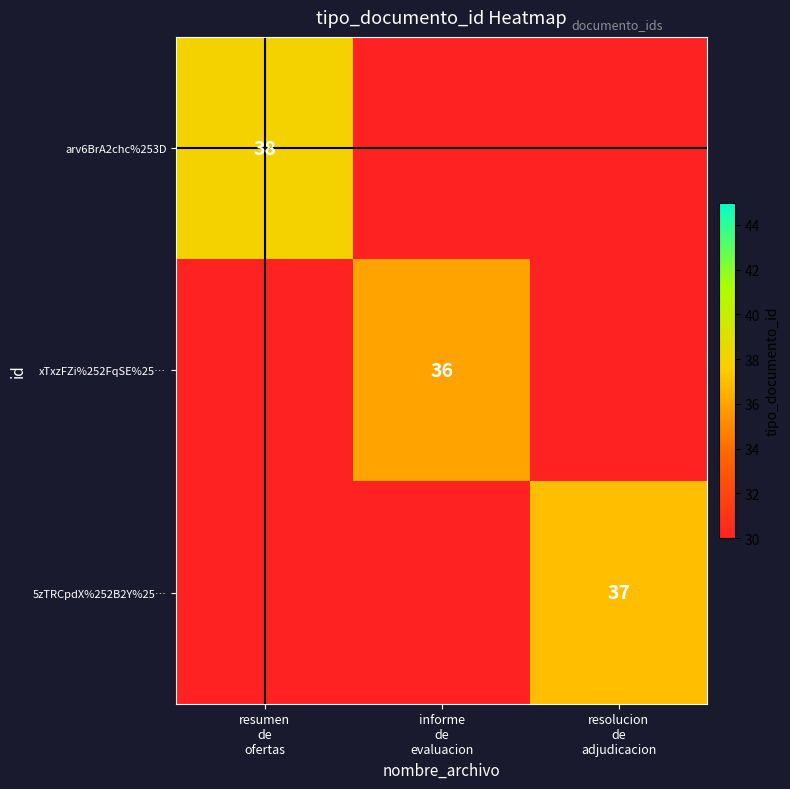

What value does the xTxzFZi%252FqSE%25… series have at informe de evaluacion?

36.0